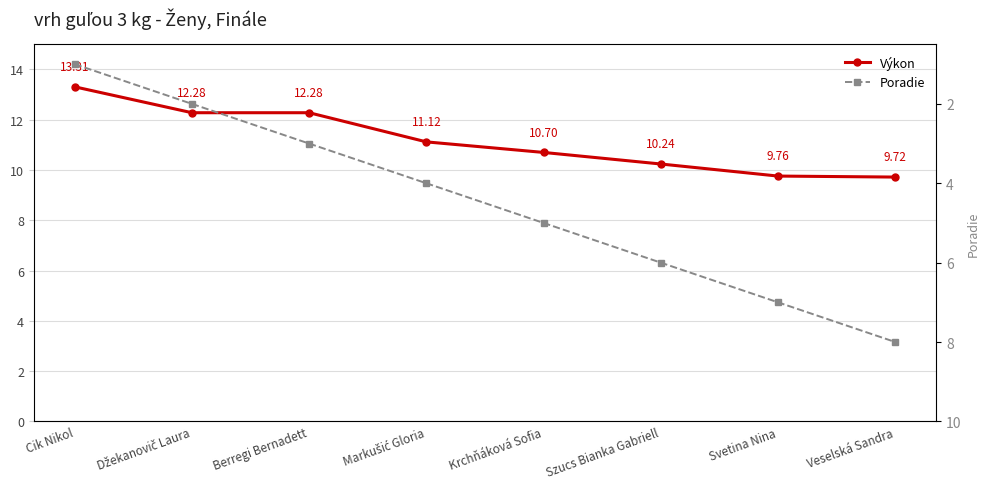

What is the value of the Výkon point at the 1st from the left?

13.3